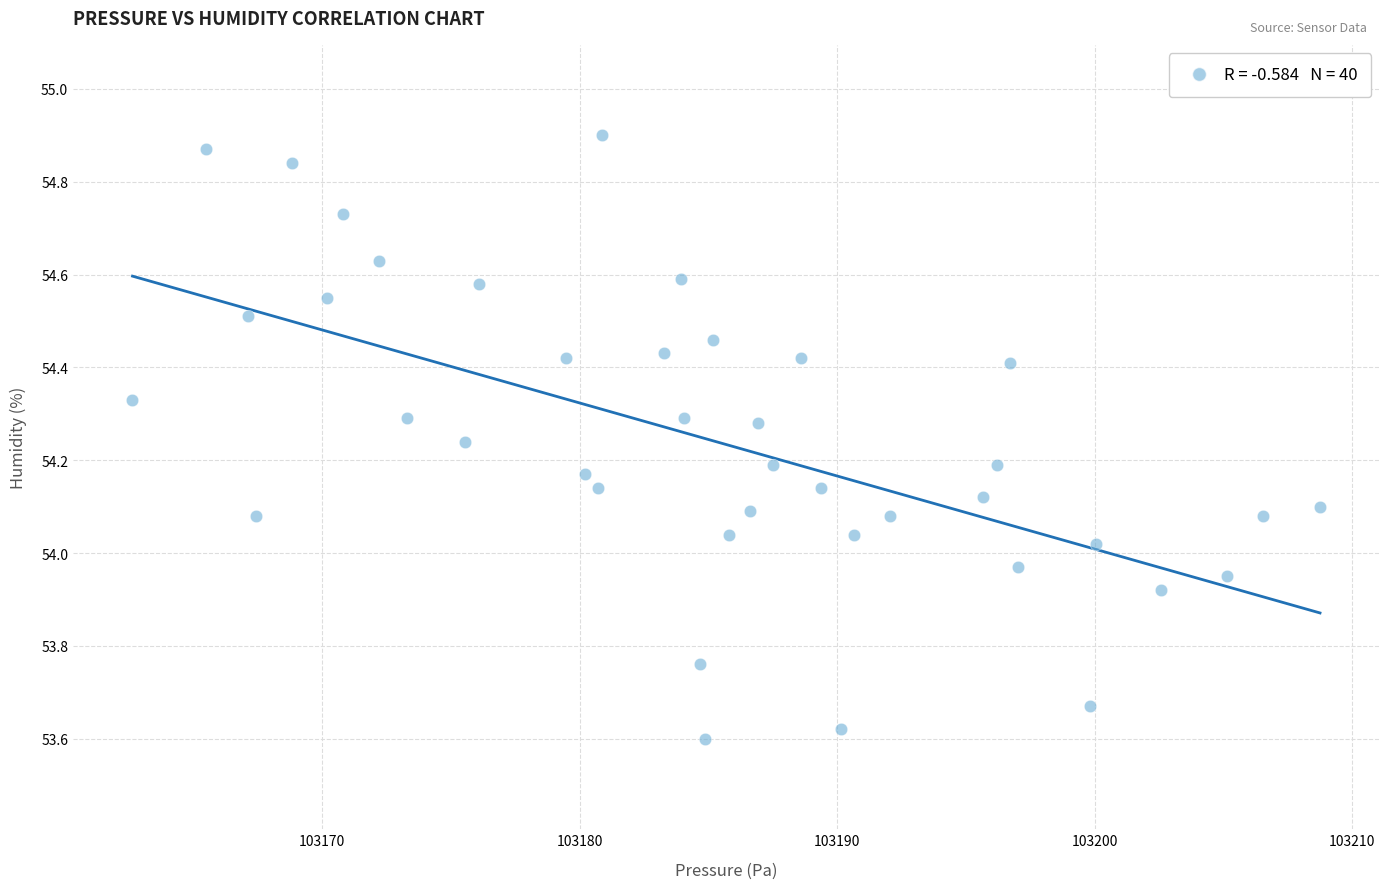

What is the range of Y values (max minus min)?

1.3